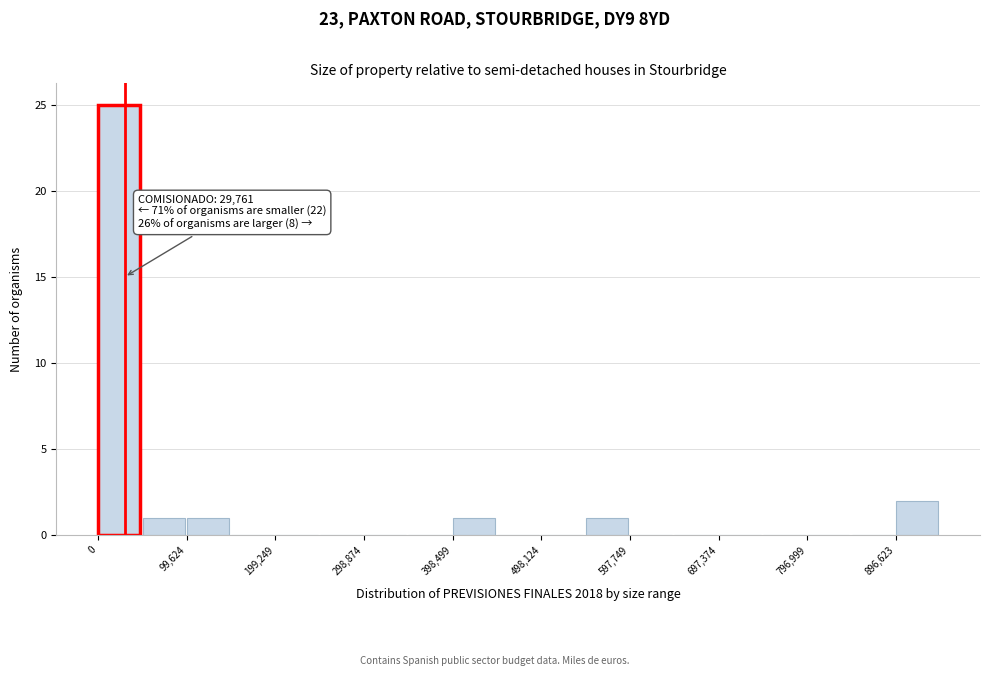

Over which range of the x-axis is the bar tallest?

0 to 50000